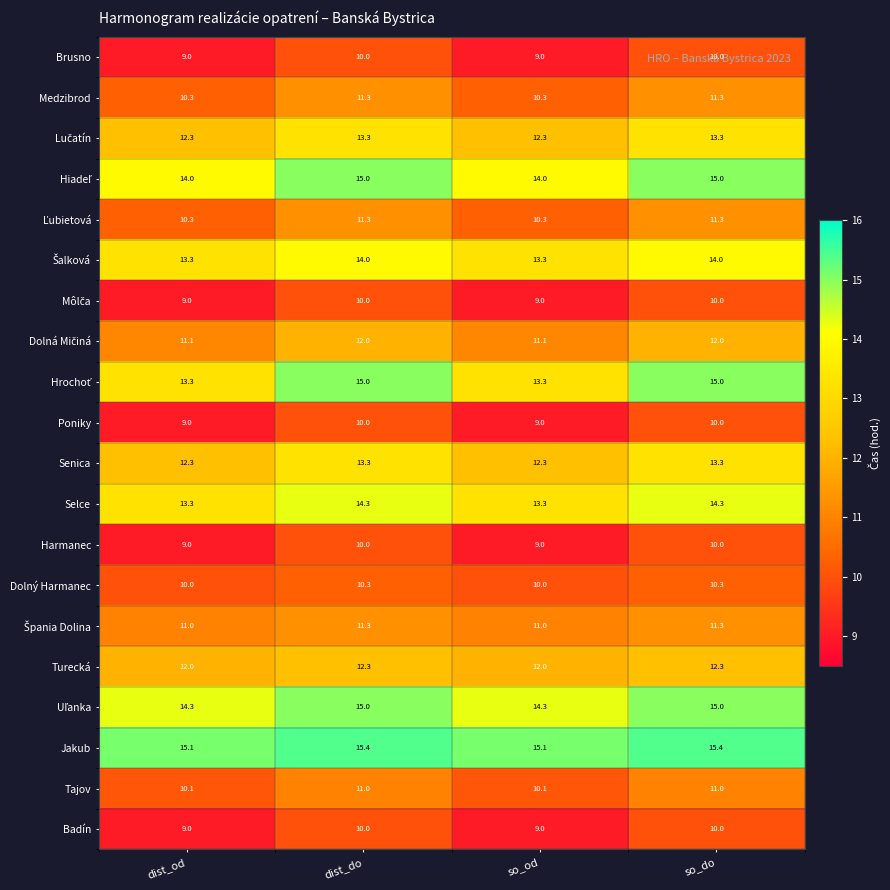

What is the minimum value shown in the chart?

9.0